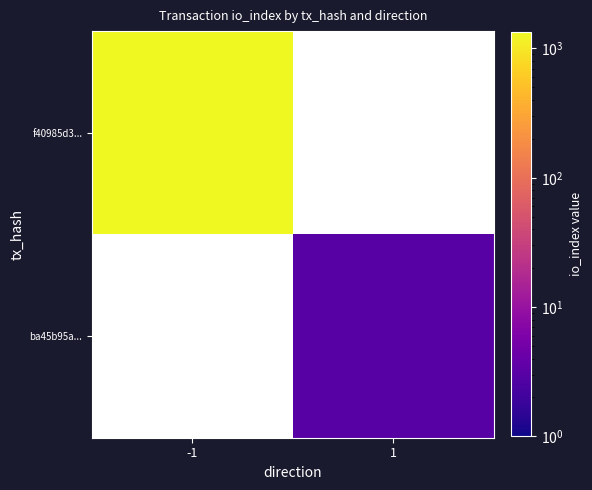

Count the number of categories in the chart.

2